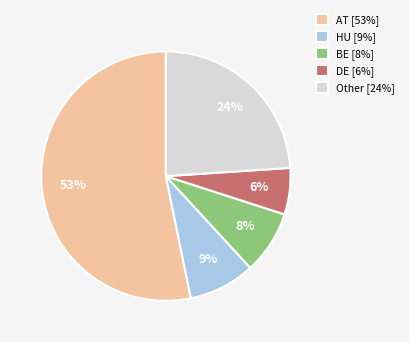

To the nearest percent, what percentage of the pie is BE [8%]?

8%